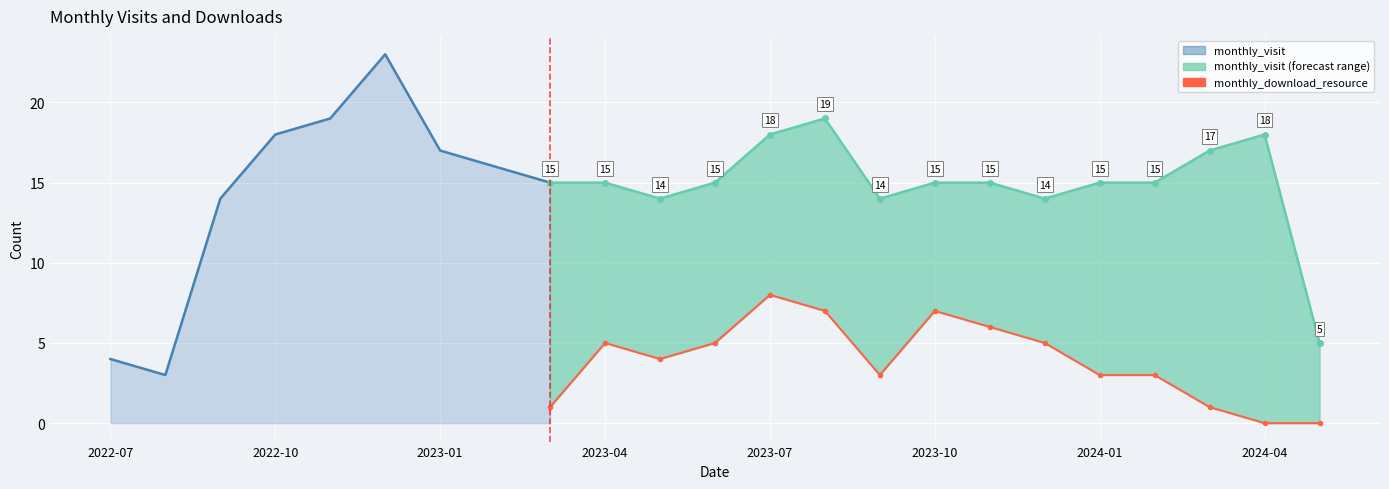

Which category has the highest value in the monthly_download_resource series?

2023-07